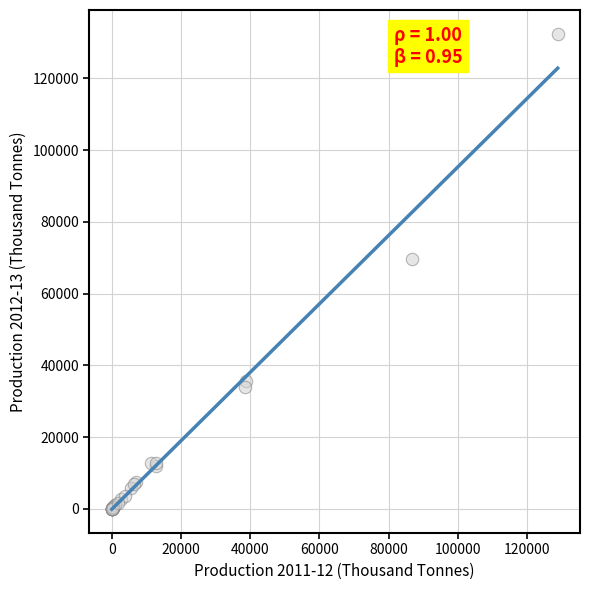

What Y value in the scatter plot is closest to 66213?

69648.1